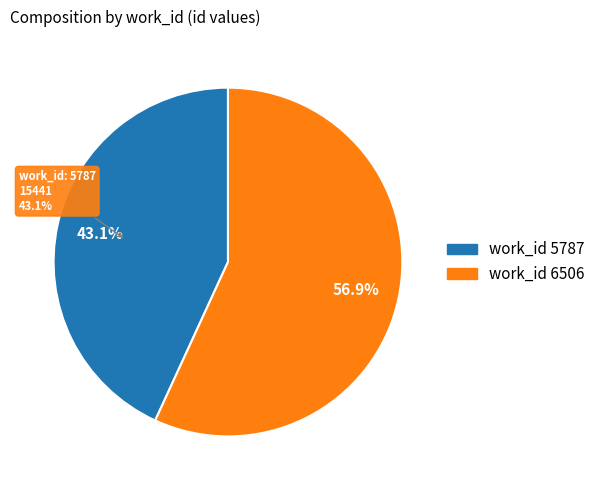

To the nearest percent, what is the difference between the largest and smallest slice percentages?

14%